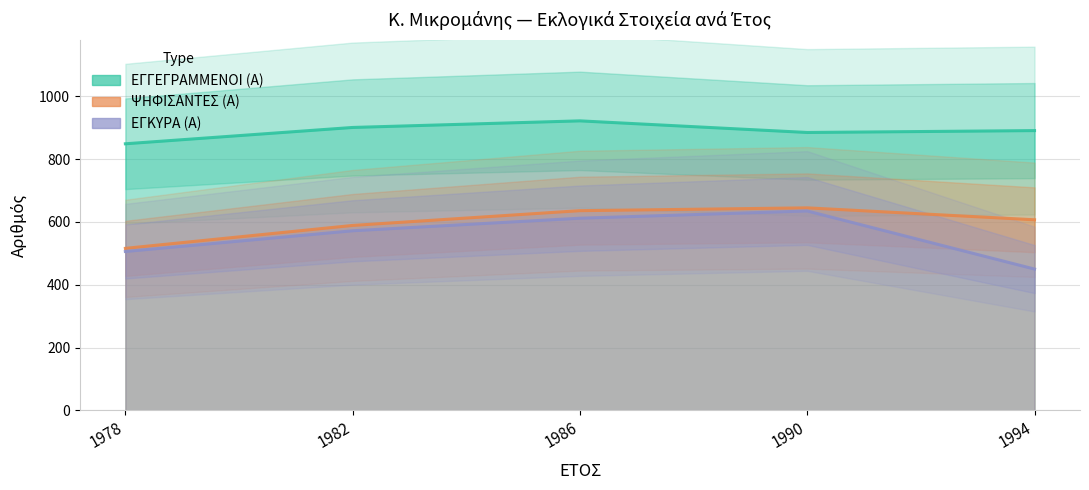

Rank the series by their maximum value, from lowest to highest.

ΕΓΚΥΡΑ (Α), ΨΗΦΙΣΑΝΤΕΣ (Α), ΕΓΓΕΓΡΑΜΜΕΝΟΙ (Α)